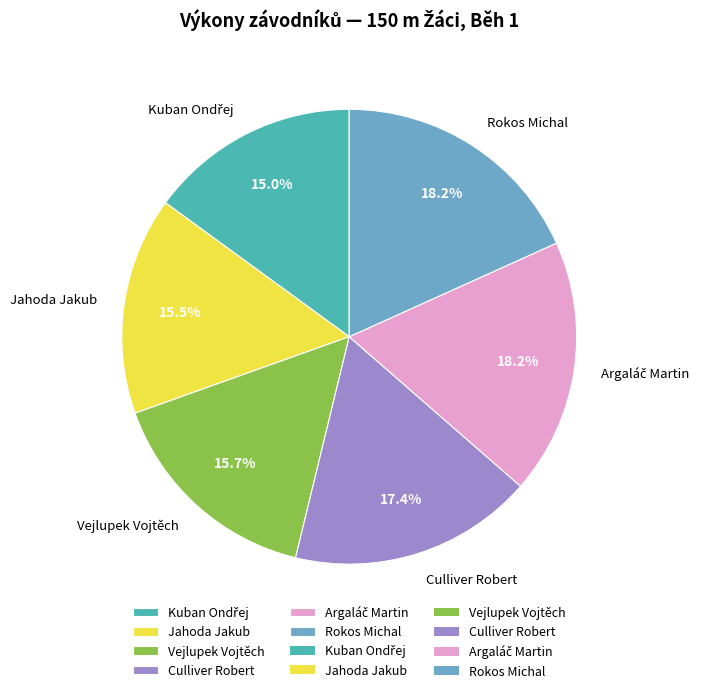

Is there any slice that represents more than half of the pie?

No